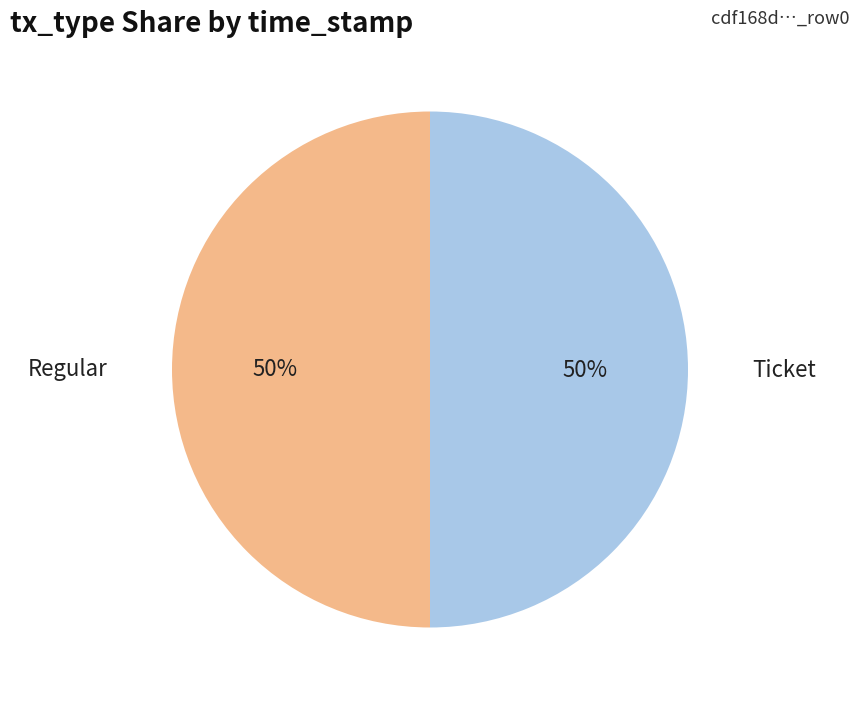

To the nearest percent, what is the average slice percentage?

50%